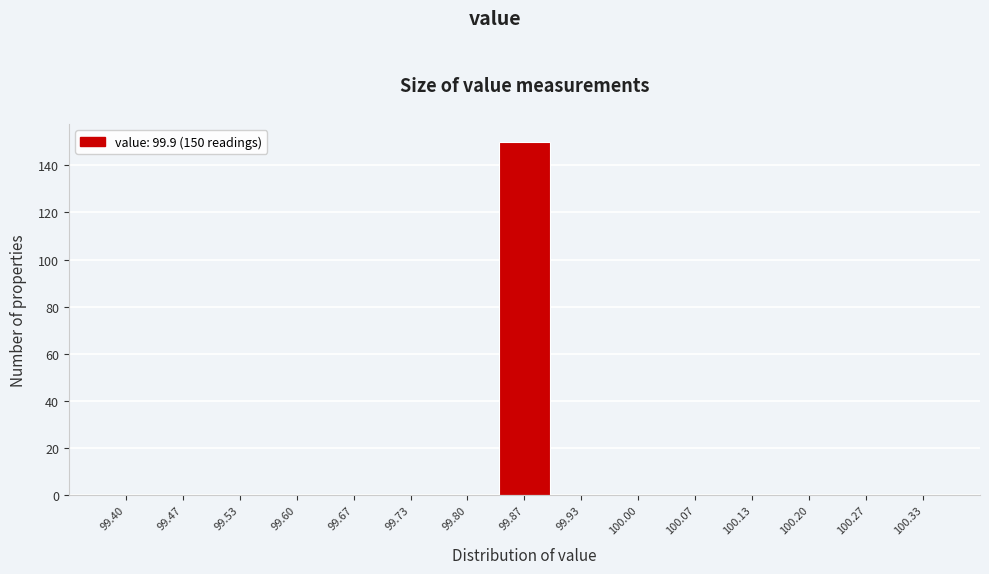

Reading left to right, what are all the values shown in this chart?

99.40=0	99.47=0	99.53=0	99.60=0	99.67=0	99.73=0	99.80=0	99.87=150	99.93=0	100.00=0	100.07=0	100.13=0	100.20=0	100.27=0	100.33=0